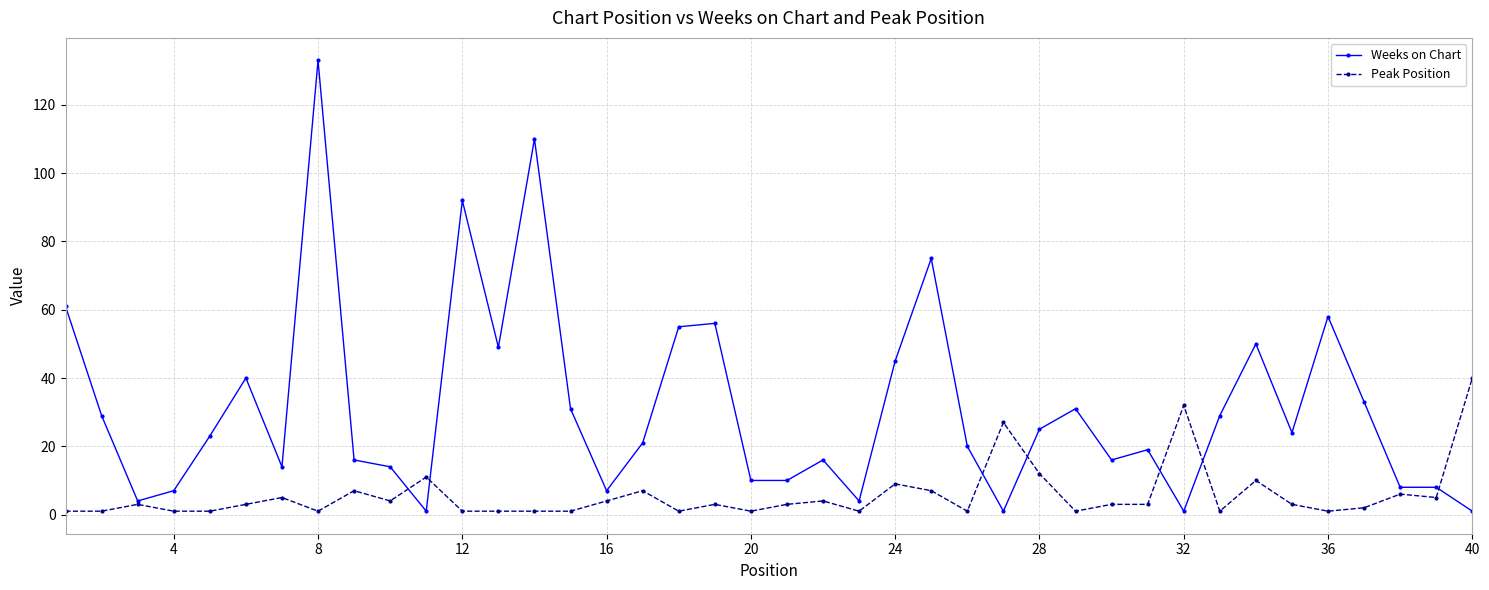

True or false: Weeks on Chart has more than 0 interior local peaks.

True